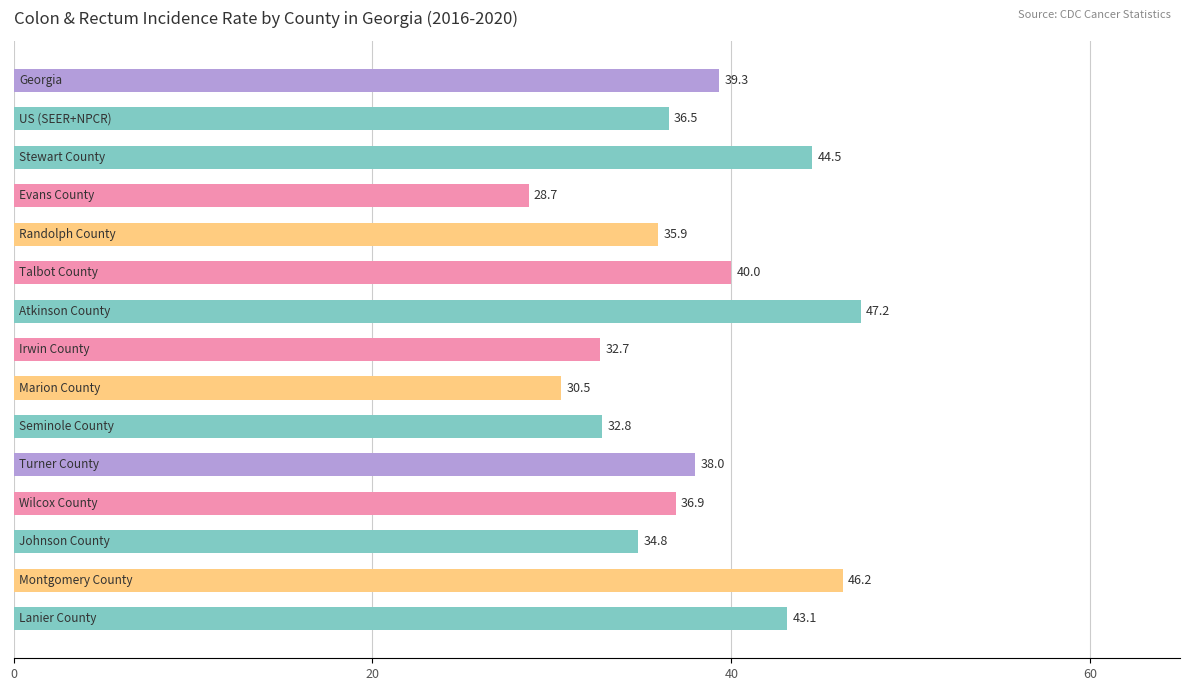

What is the average value?

37.8